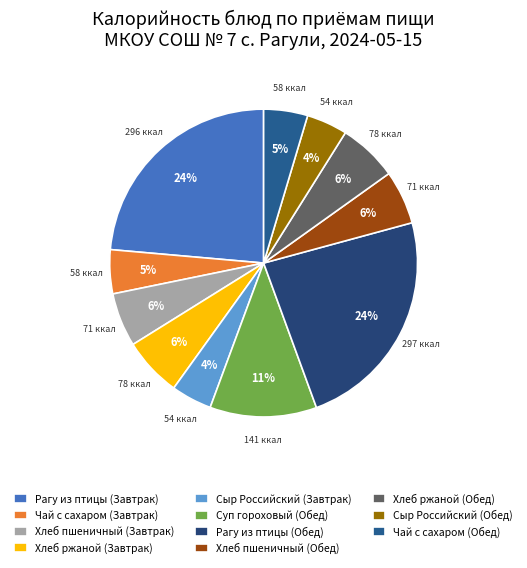

What is the ratio of the value at Рагу из птицы (Обед) to the value at Чай с сахаром (Завтрак)?

5.1